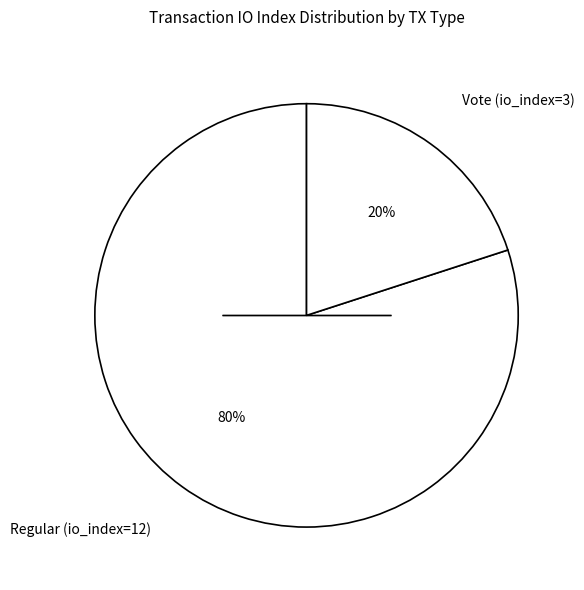

To the nearest percent, what percentage of the pie is Regular (io_index=12)?

80%